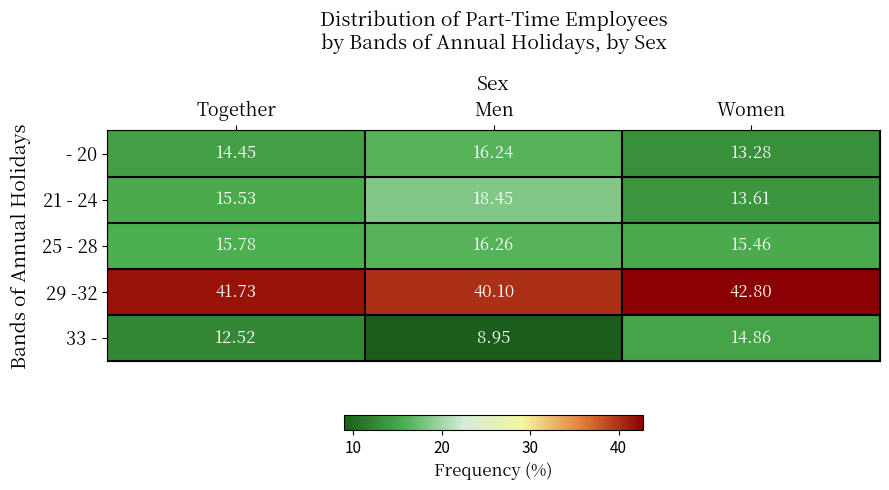

What is the difference between the highest and lowest values at Women?

29.5